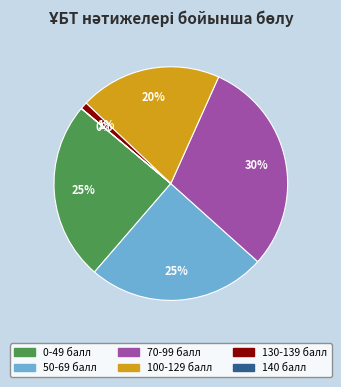

The 70-99 балл slice represents 30% of the pie. True or false?

True